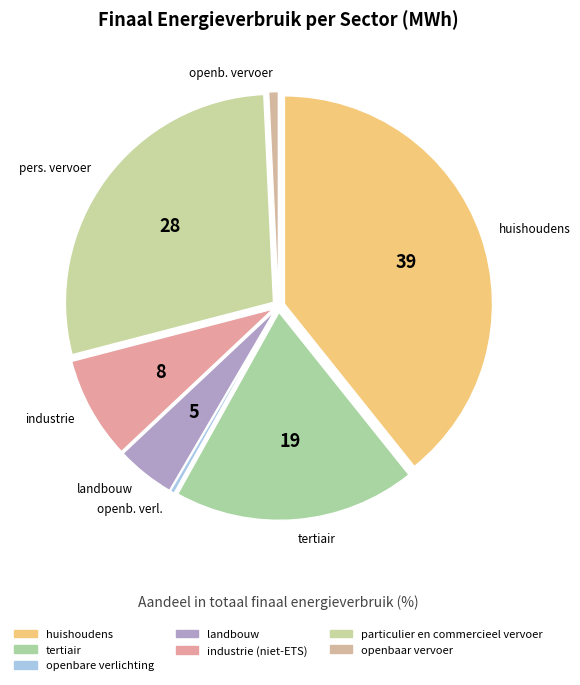

How many slices are in this pie chart?

7